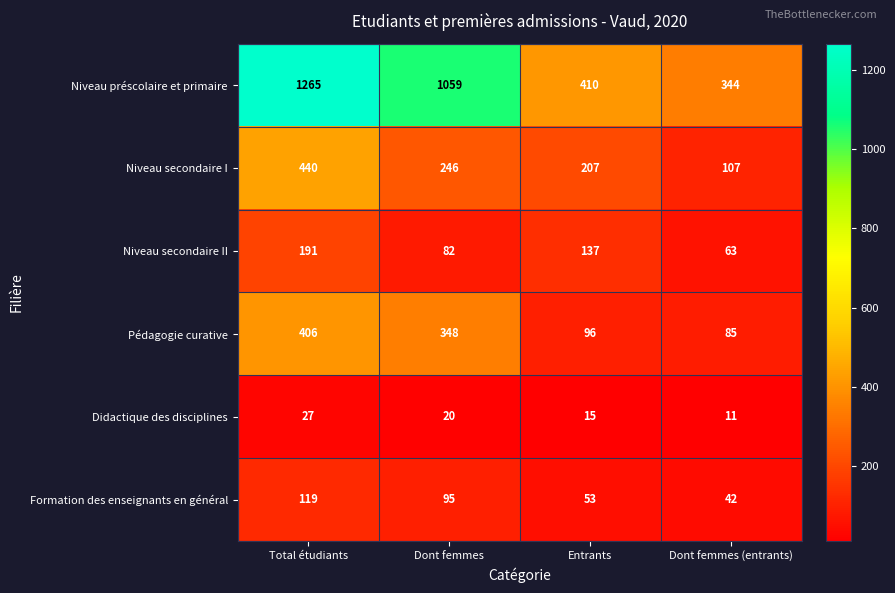

What value does the Niveau préscolaire et primaire series have at Dont femmes (entrants), to the nearest 50?

350